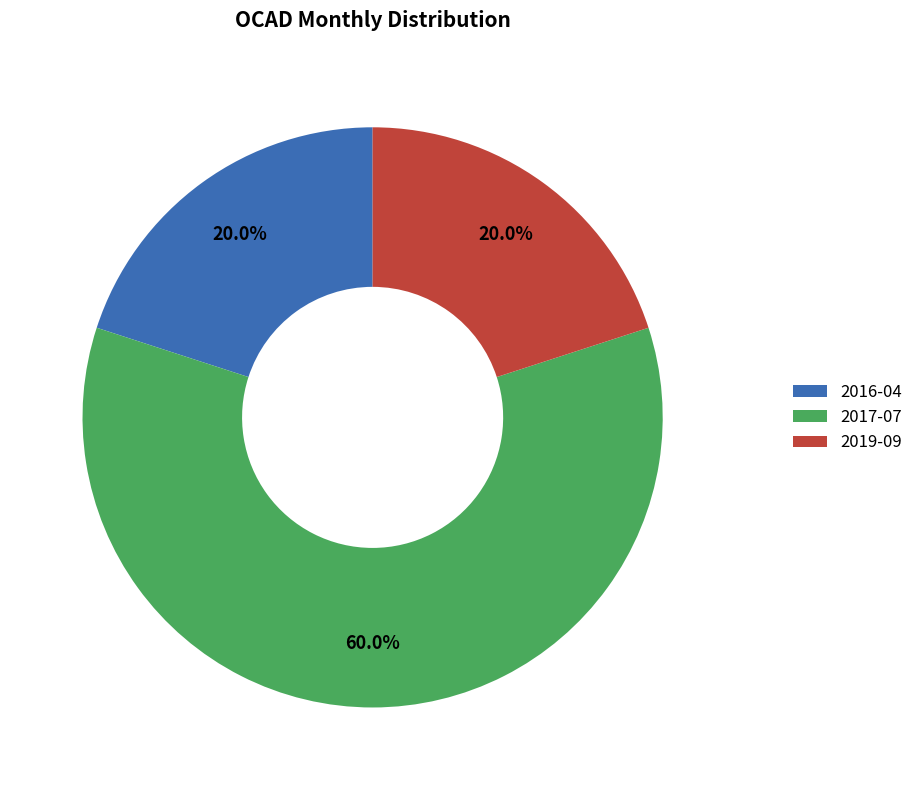

To the nearest percent, what portion does 2019-09 represent?

20%